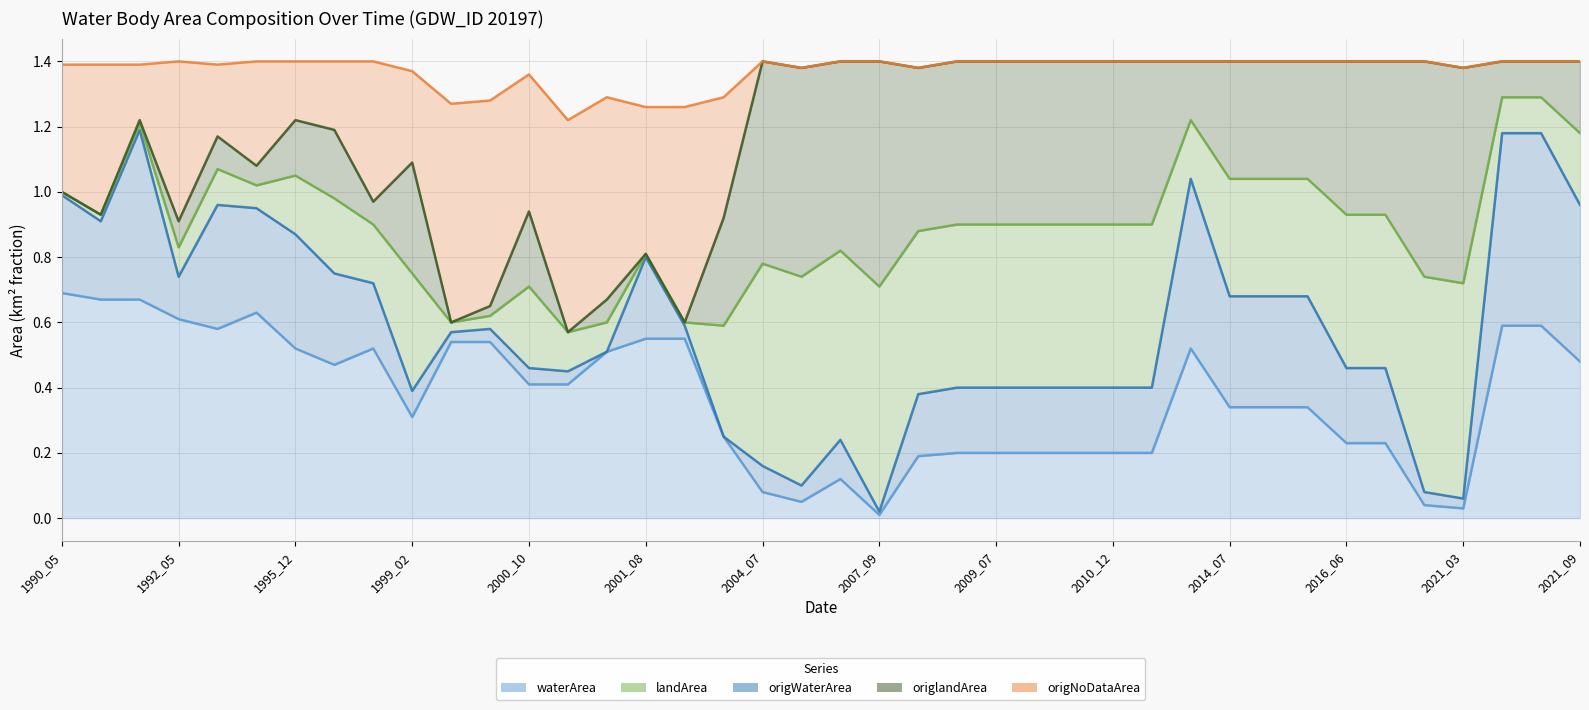

Is the value of origWaterArea at 29 greater than the value of origNoDataArea at 1992_05?

No